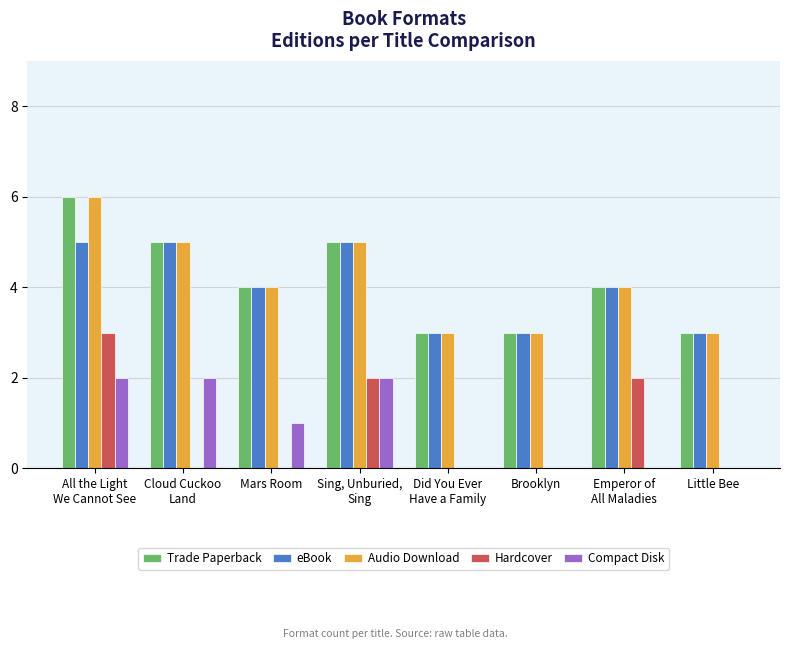

What is the sum of the eBook values at All the Light
We Cannot See and Did You Ever
Have a Family?

8